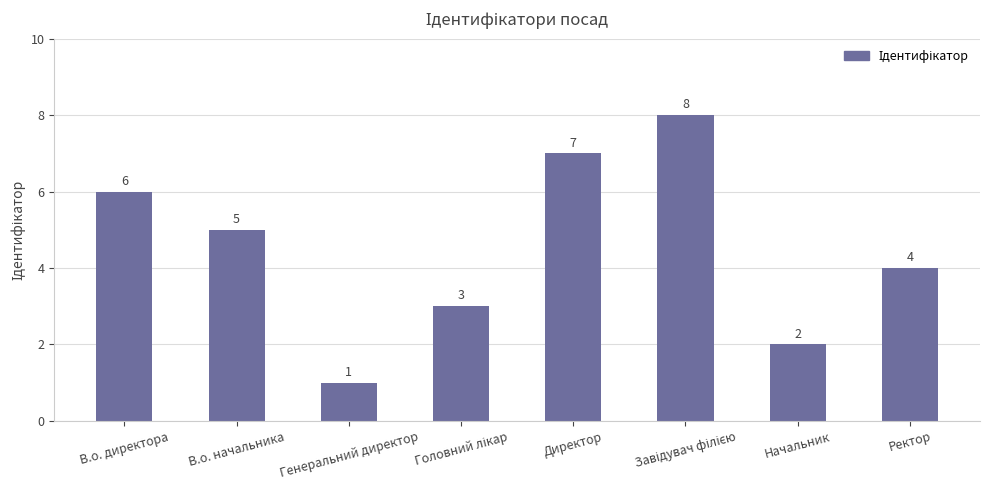

At which label does the data first exceed 5?

В.о. директора